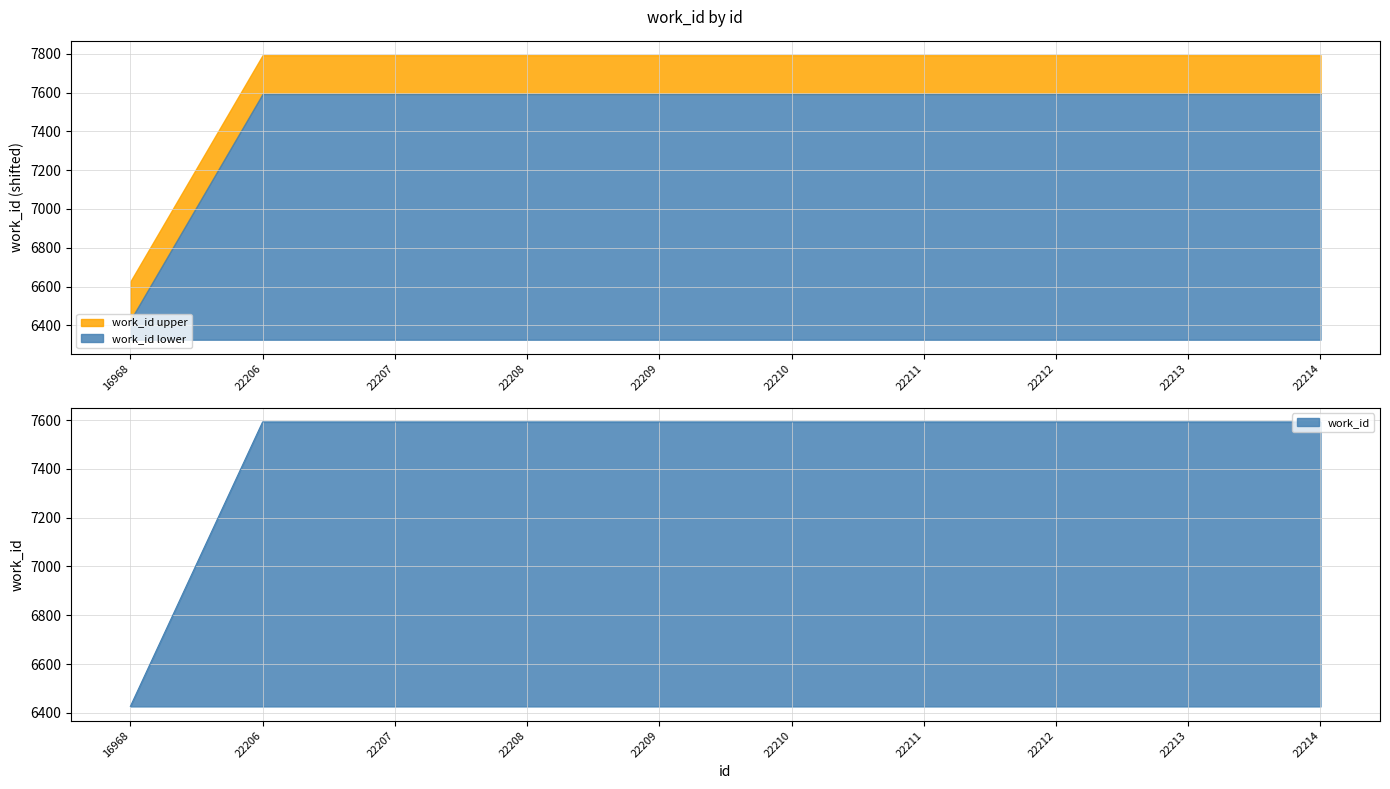

Count the number of data series in this chart.

1